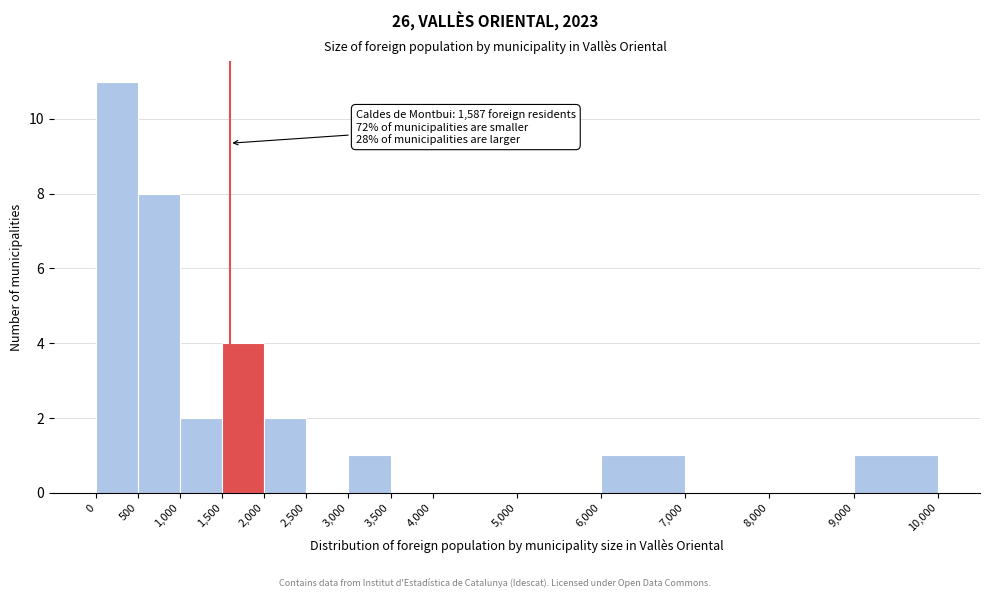

Which range on the x-axis has the tallest bar?

0 to 500